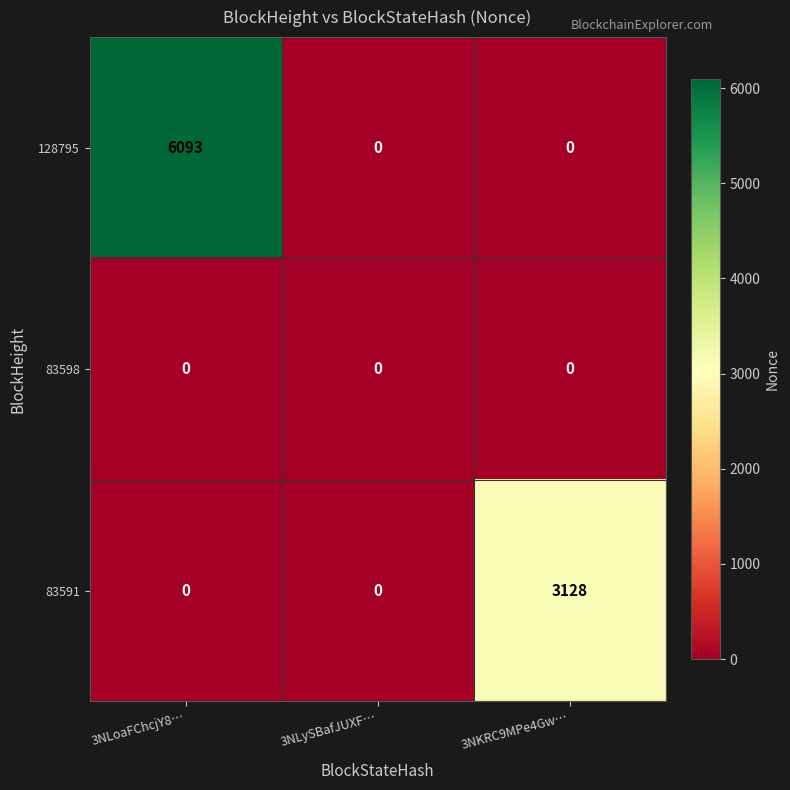

At which category does the chart reach its peak across all series?

3NLoaFChcjY8…